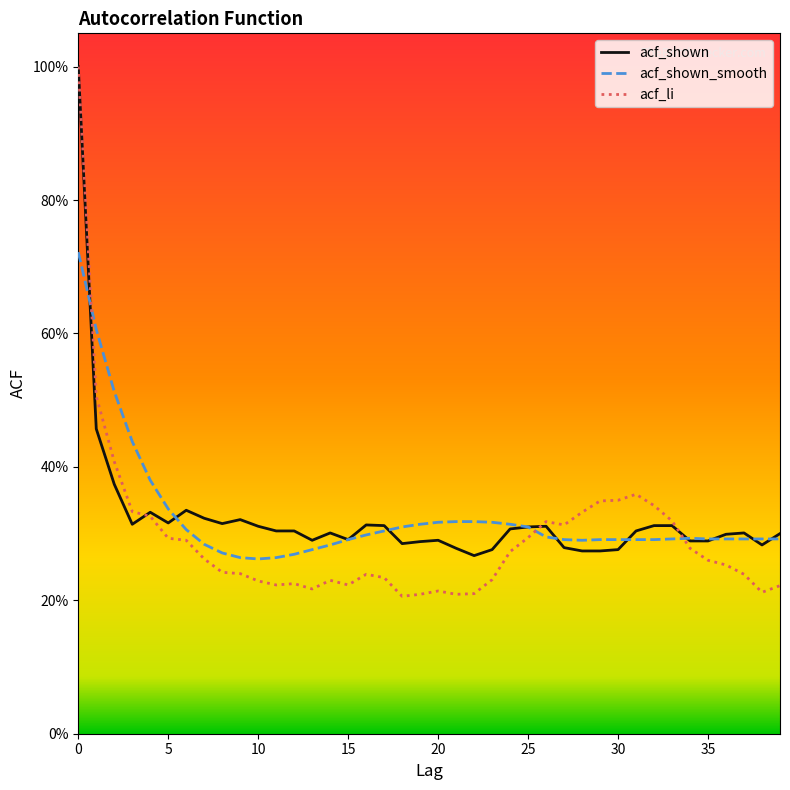

Is this an area chart (filled region under the line)?

No